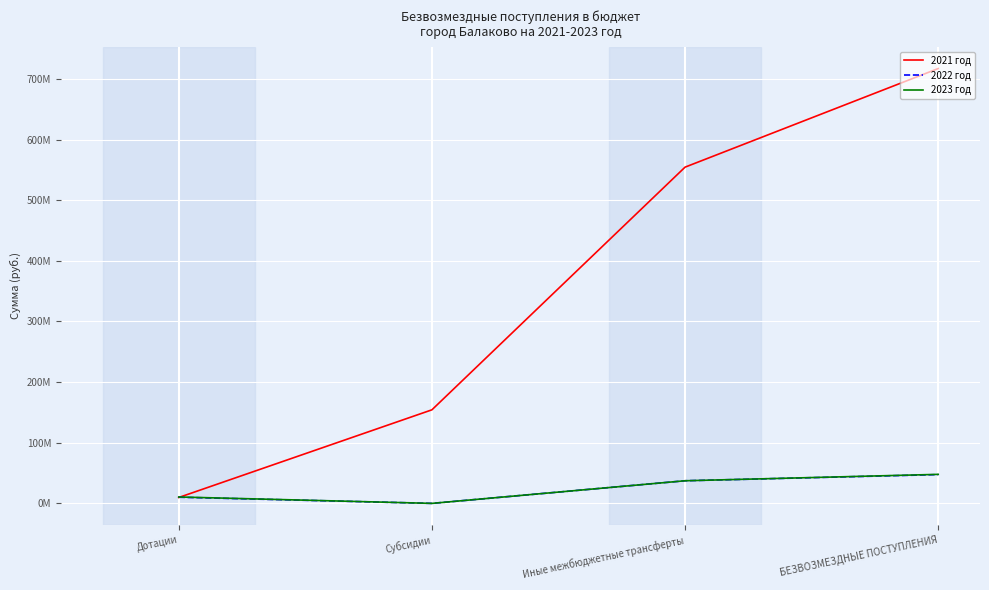

Is the value of 2021 год at Субсидии greater than the value of 2023 год at Иные межбюджетные трансферты?

Yes